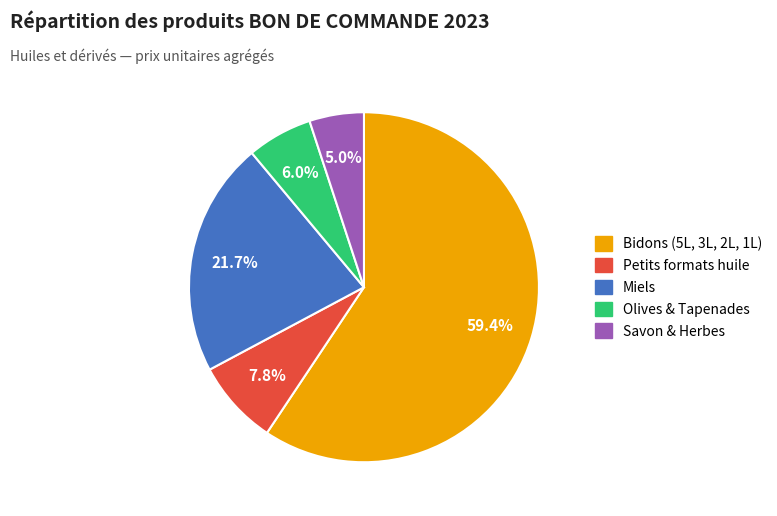

Does any single category account for the majority?

Yes